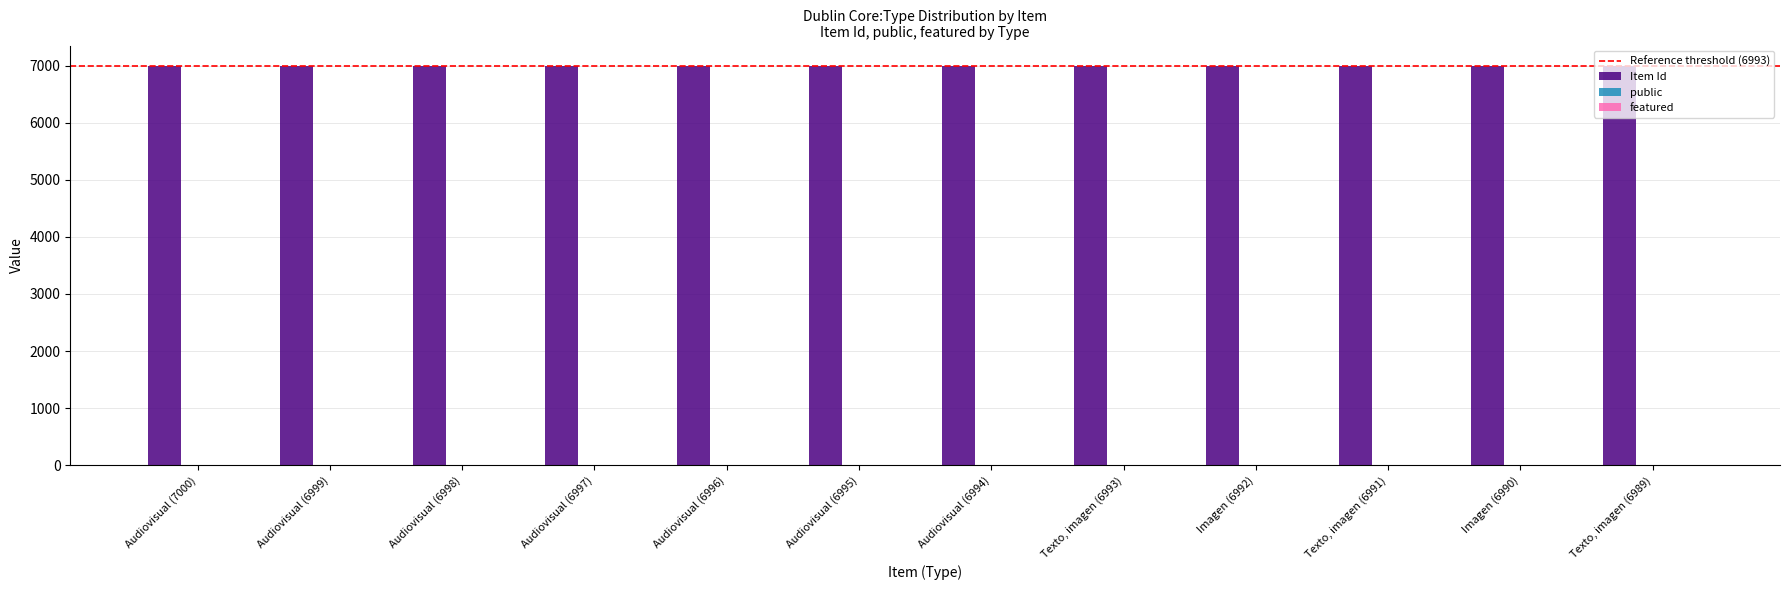

Does the chart contain stacked bars?

No